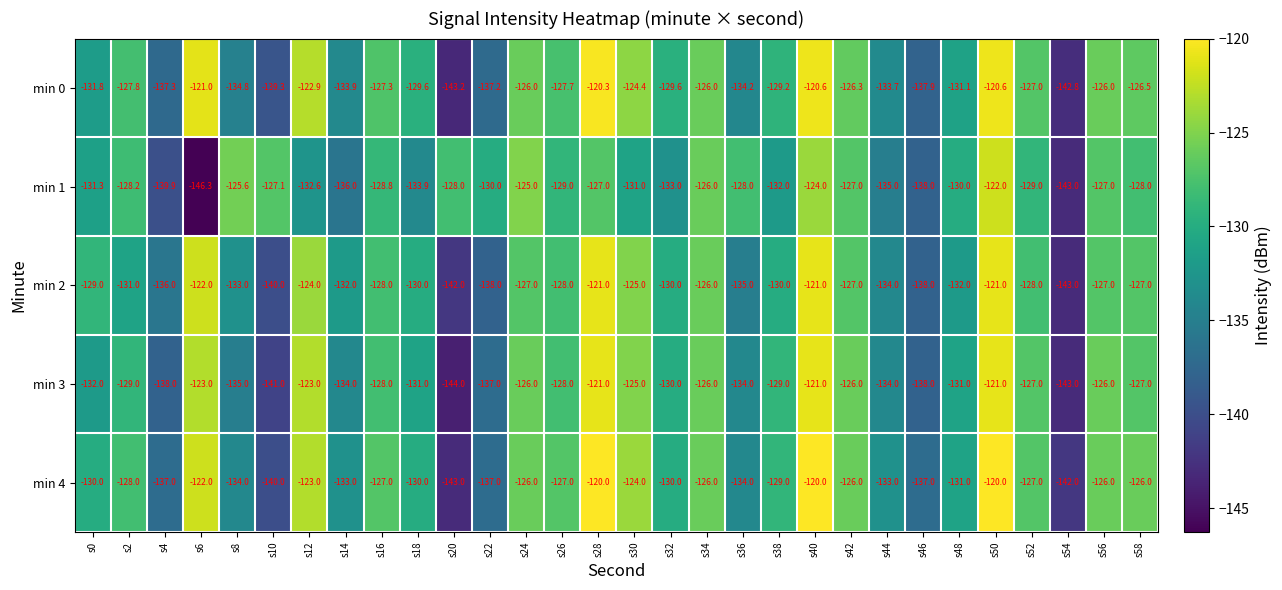

What is the difference between the second highest and second lowest values in the min 2 series?

21.0